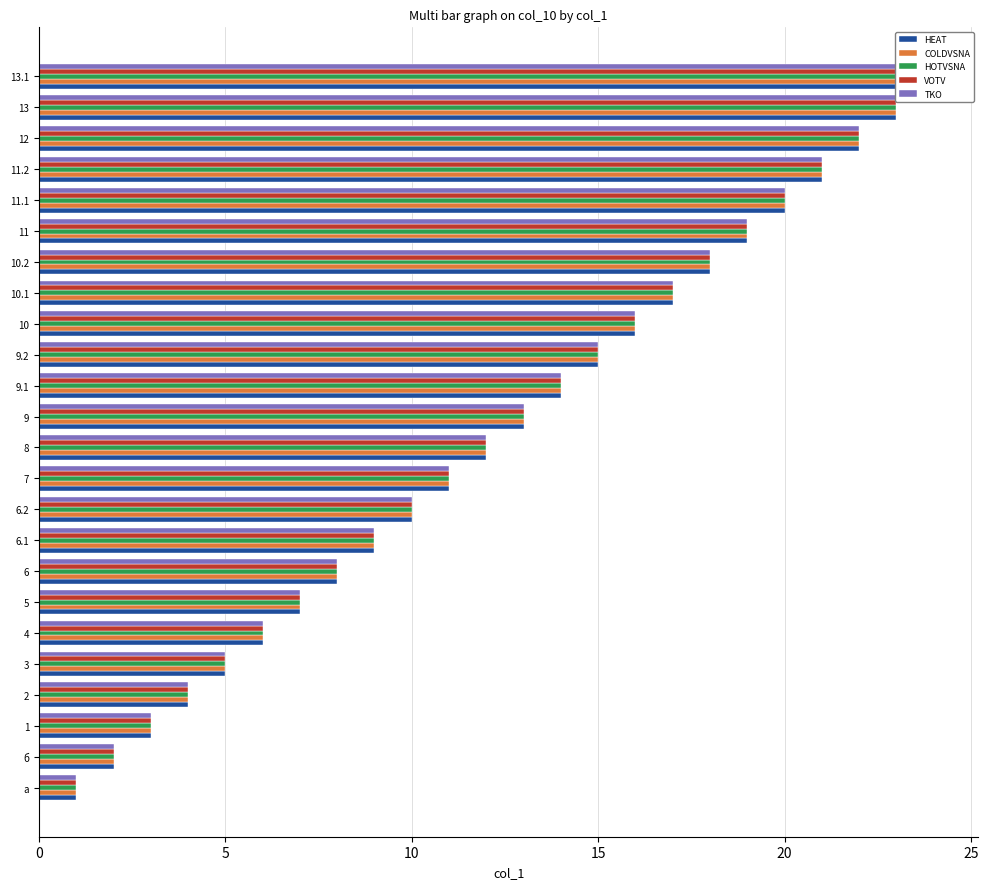

Which series has the largest total across all categories?

HEAT